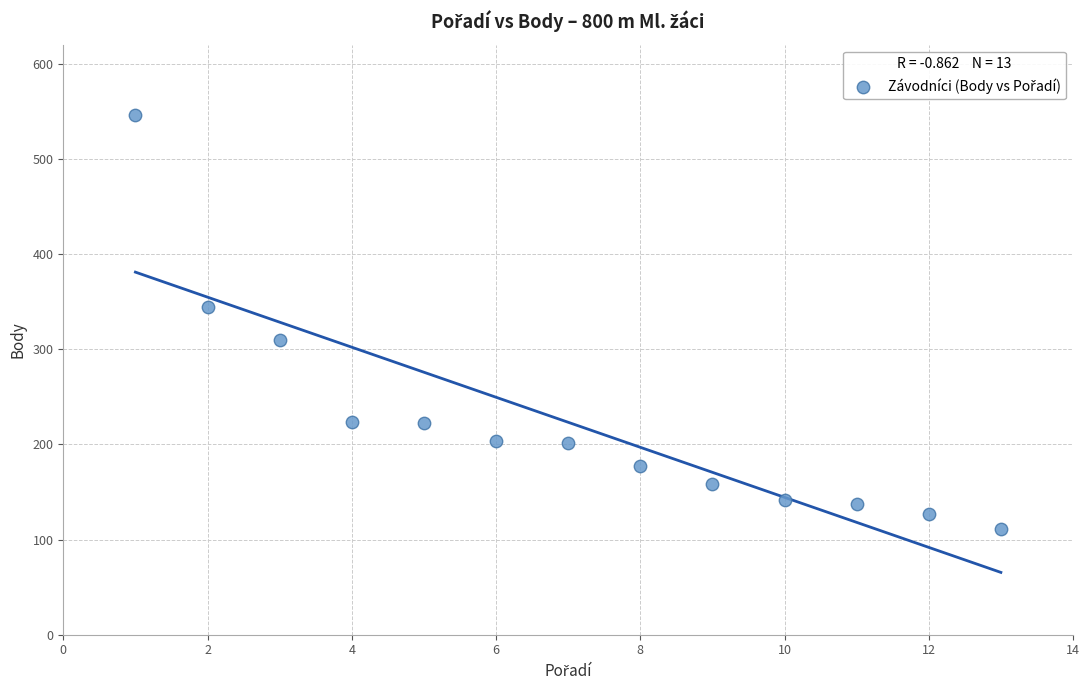

What is the range of Y values (max minus min)?

435